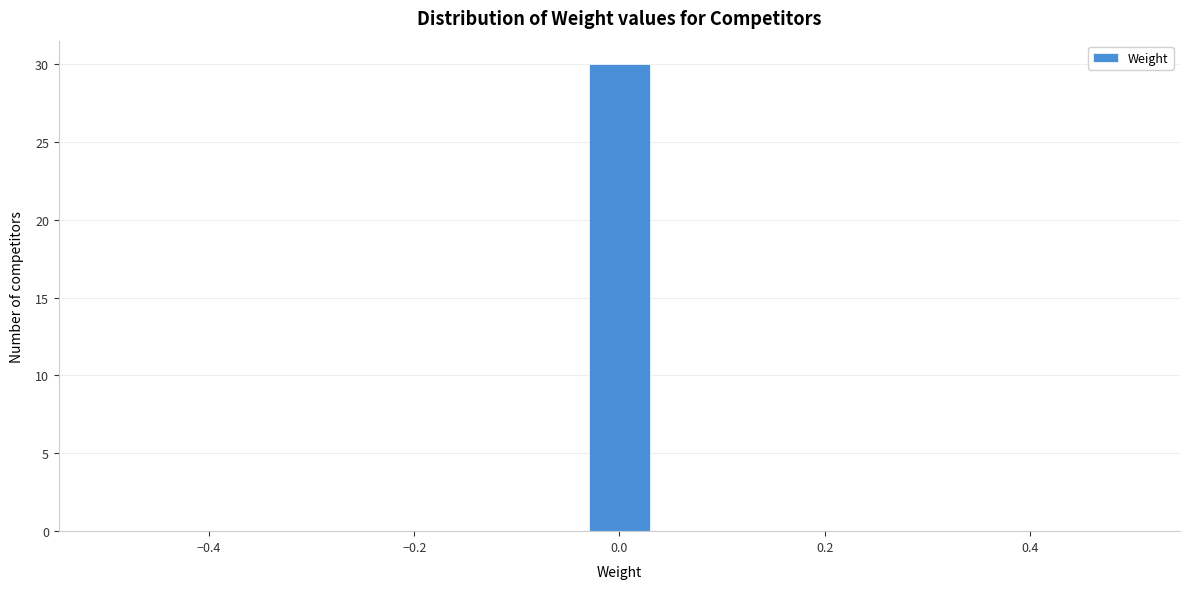

Read against the x-axis, roughly where is the centre of the tallest bar?

0.00